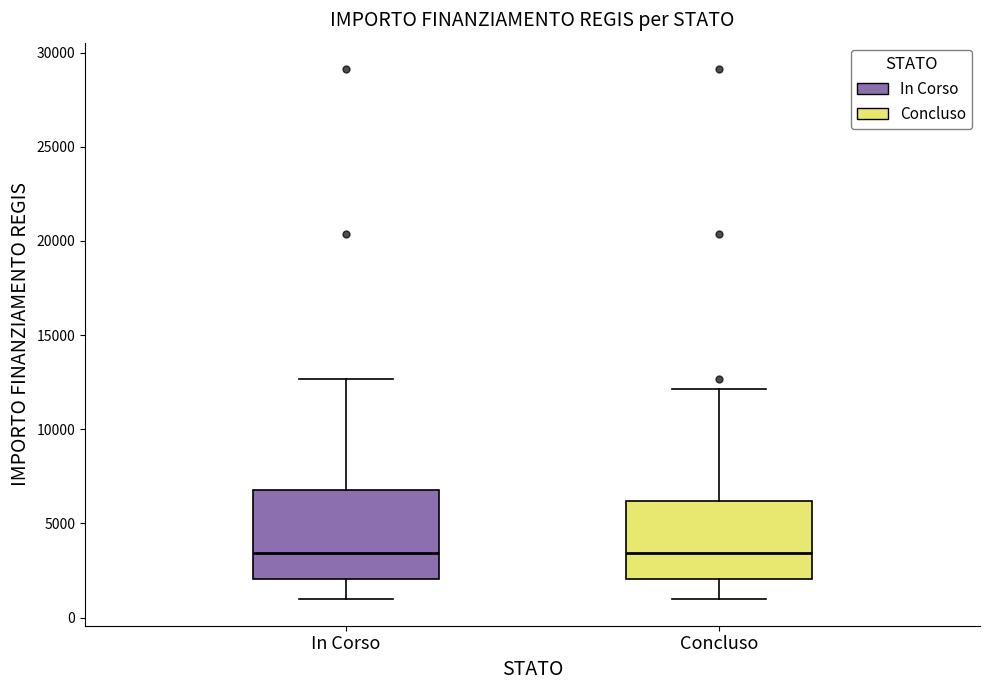

Reading left to right, transcribe this box plot: for each box, give where its median line is, the range the box spans, and where its two whiskers end, as read against the y-axis. The values are not printed on the chart, so give them approximately, as read against the axis.

In Corso: median 3500, box 2000 to 7000, whiskers 1000 to 12500
Concluso: median 3500, box 2000 to 6000, whiskers 1000 to 12000